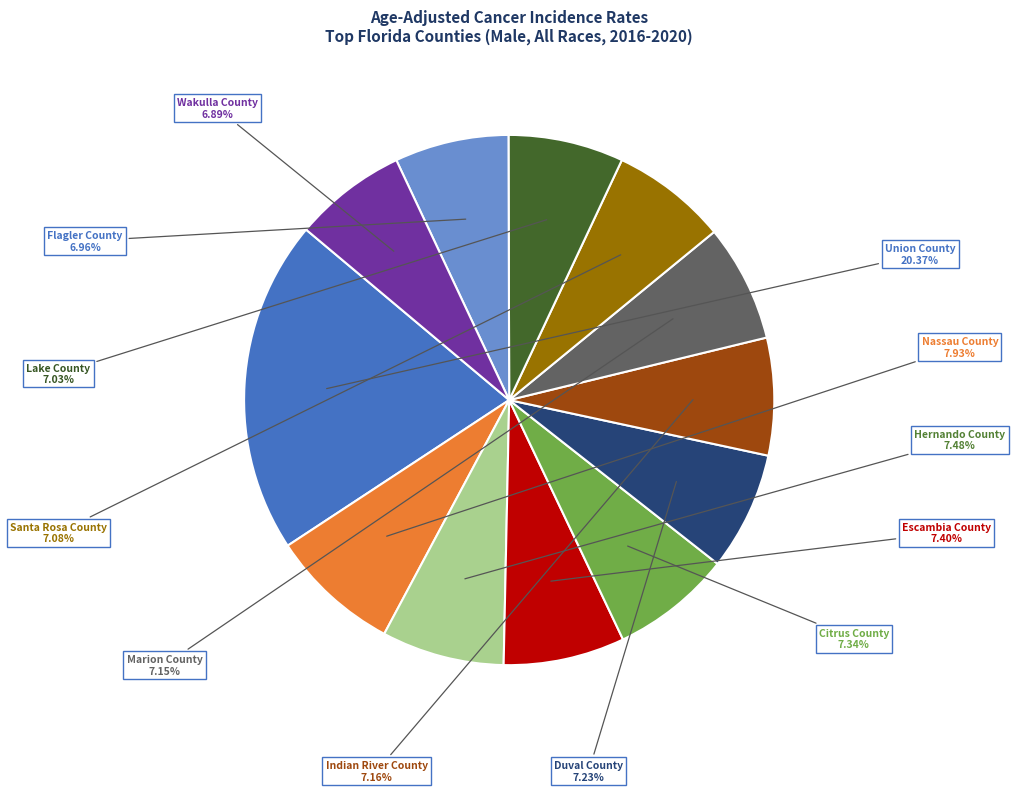

Is there a majority slice in this chart?

No